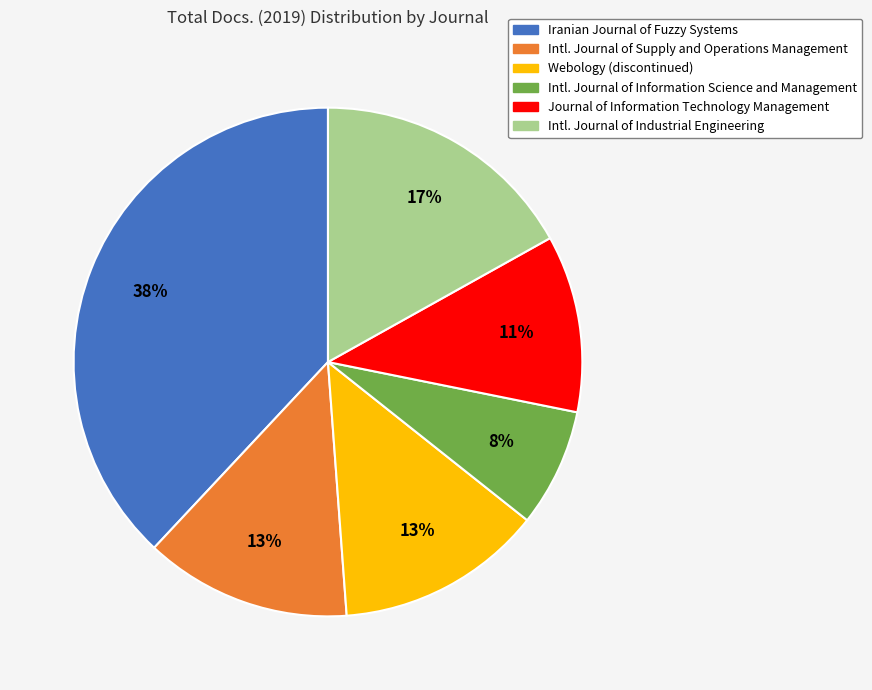

How many segments does this pie chart have?

6